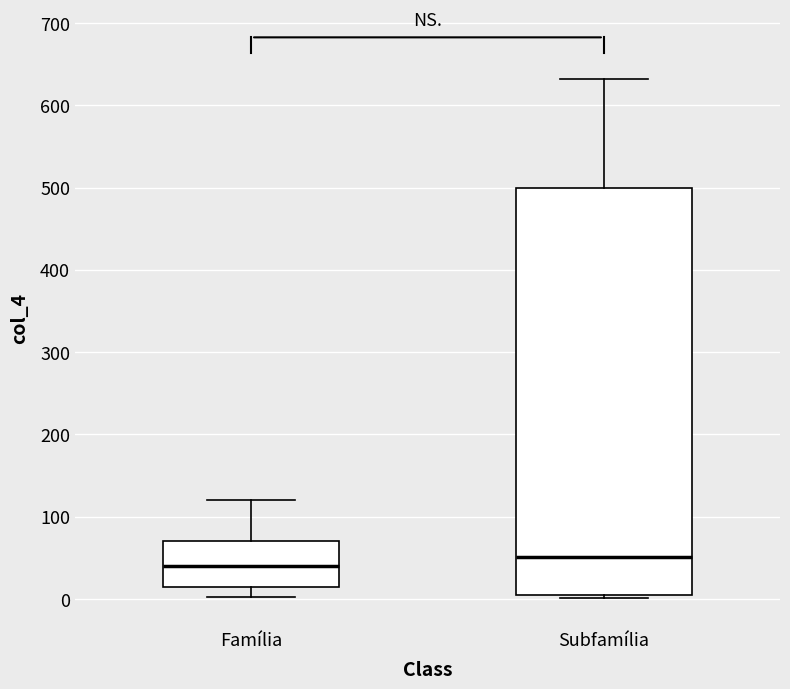

Which box is the tallest, from its lower edge to its upper edge?

Subfamília